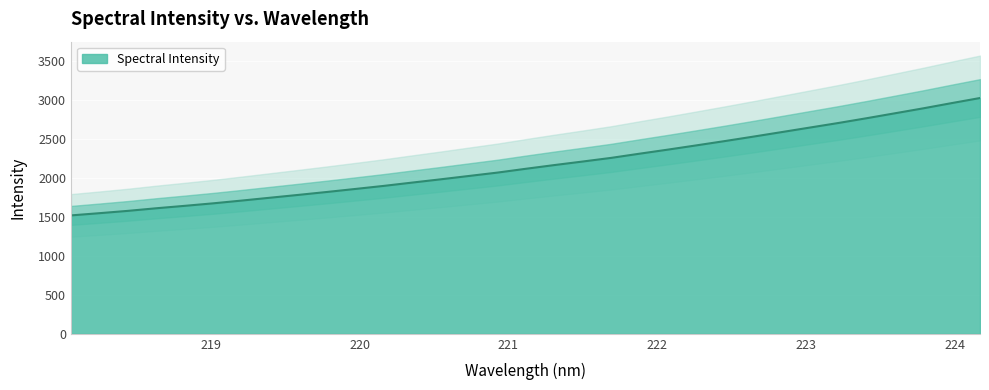

Reading left to right, list all the values displayed in this chart.

218.0596=1518.5	218.2508=1546.9	218.442=1576.6	218.6332=1610.0	218.8244=1641.1	219.0156=1673.3	219.2067=1708.5	219.3979=1745.1	219.589=1781.6	219.7801=1818.9	219.9712=1857.6	220.1623=1896.9	220.3533=1939.3	220.5444=1981.0	220.7354=2024.3	220.9264=2067.4	221.1174=2116.3	221.3083=2163.7	221.4993=2209.2	221.6902=2255.9	221.8812=2309.6	222.0721=2361.9	222.263=2416.2	222.4538=2471.2	222.6447=2528.0	222.8355=2586.2	223.0264=2644.7	223.2172=2703.1	223.408=2764.5	223.5987=2827.9	223.7895=2891.7	223.9802=2958.5	224.1709=3023.9